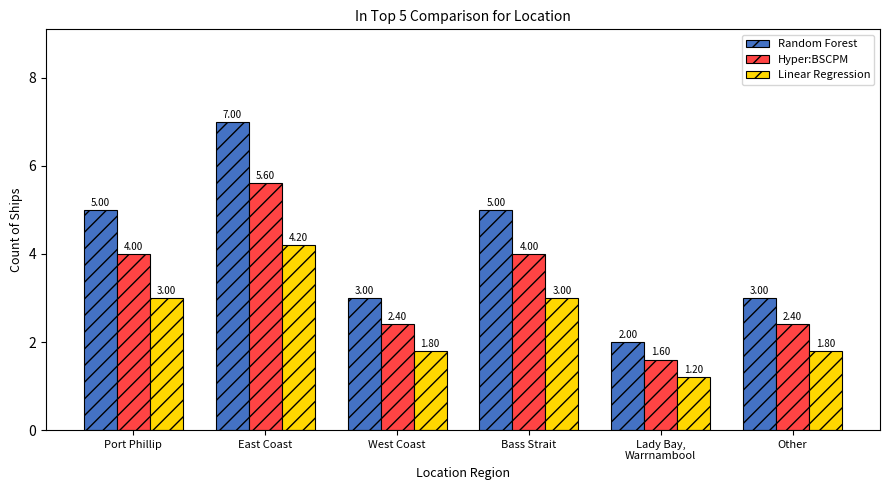

What is the average value of the Random Forest series?

4.2